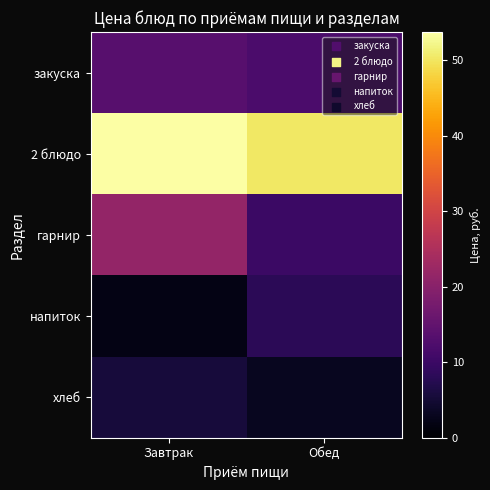

Rank the series at Обед from highest to lowest value.

2 блюдо, закуска, гарнир, напиток, хлеб